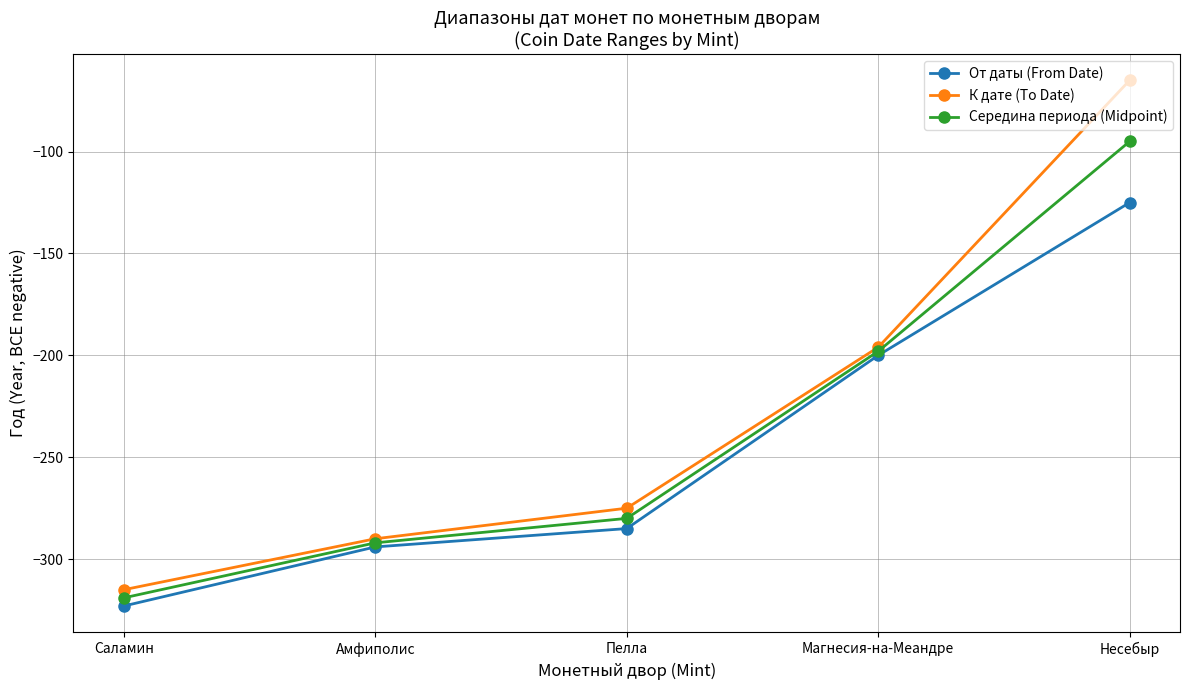

What is the value of the От даты (From Date) point at the 2nd from the left?

-294